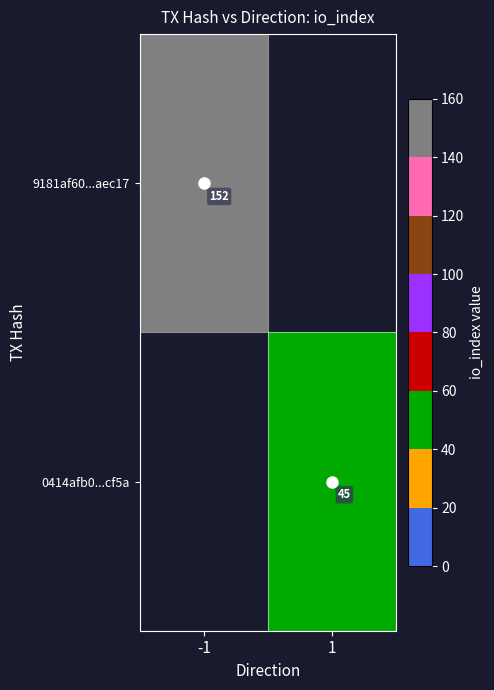

Is it true that 9181af60...aec17 equals 152 at -1?

True